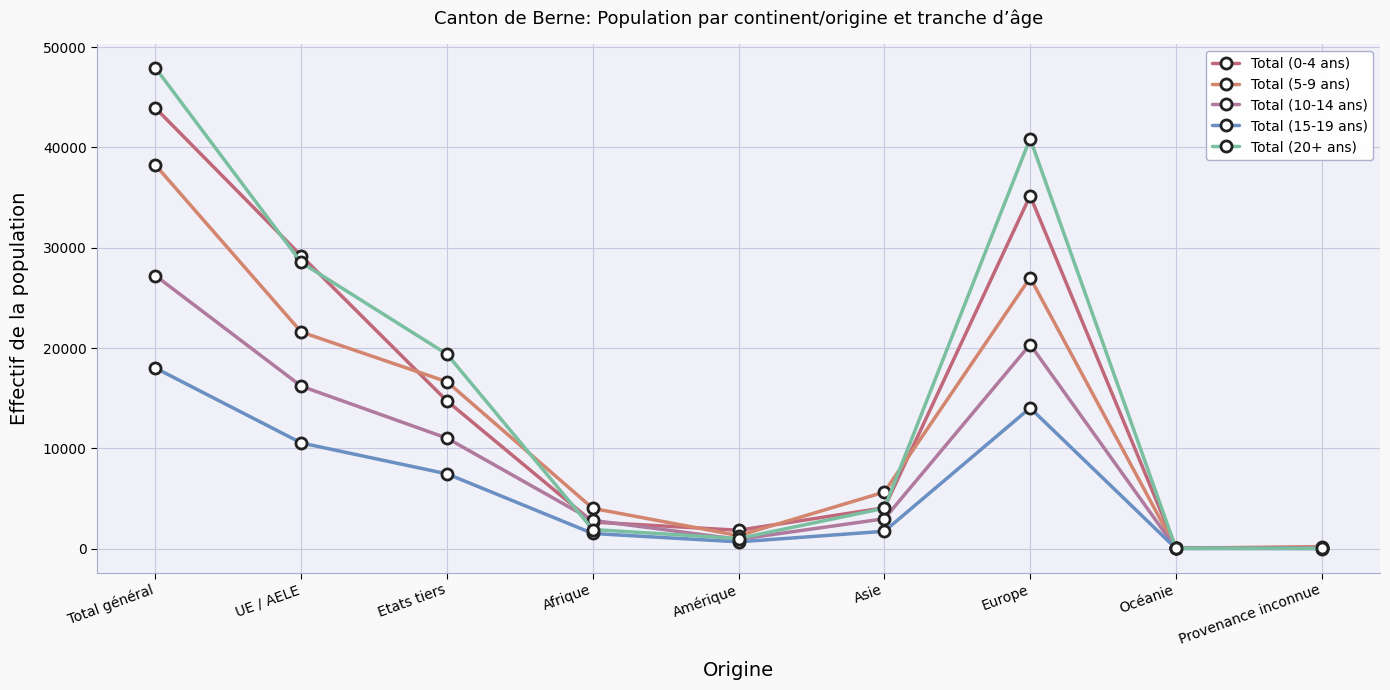

True or false: Total (0-4 ans) and Total (10-14 ans) cross at least once.

True